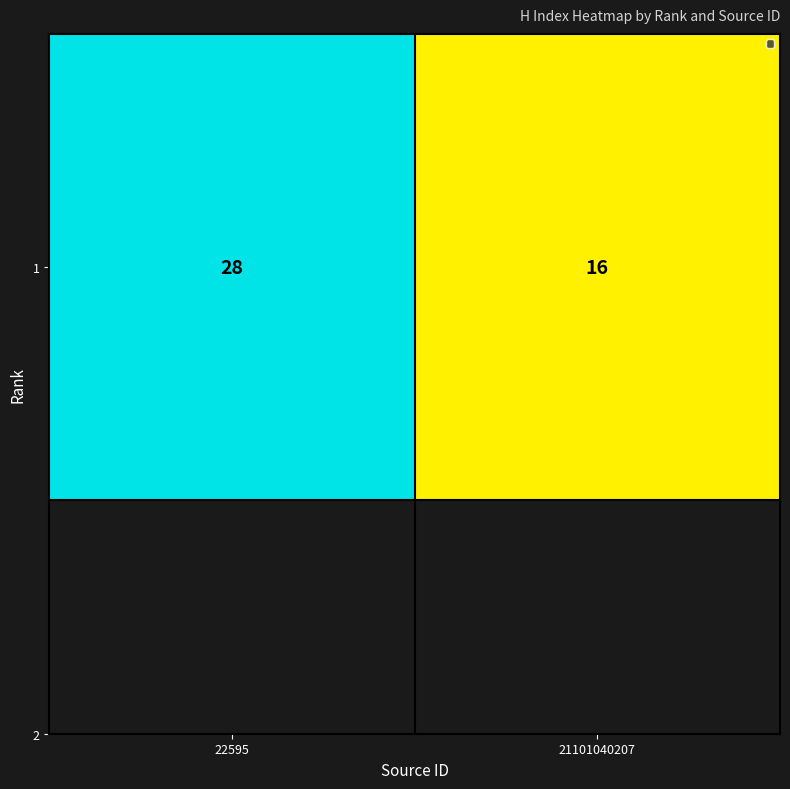

What is the average value?

22